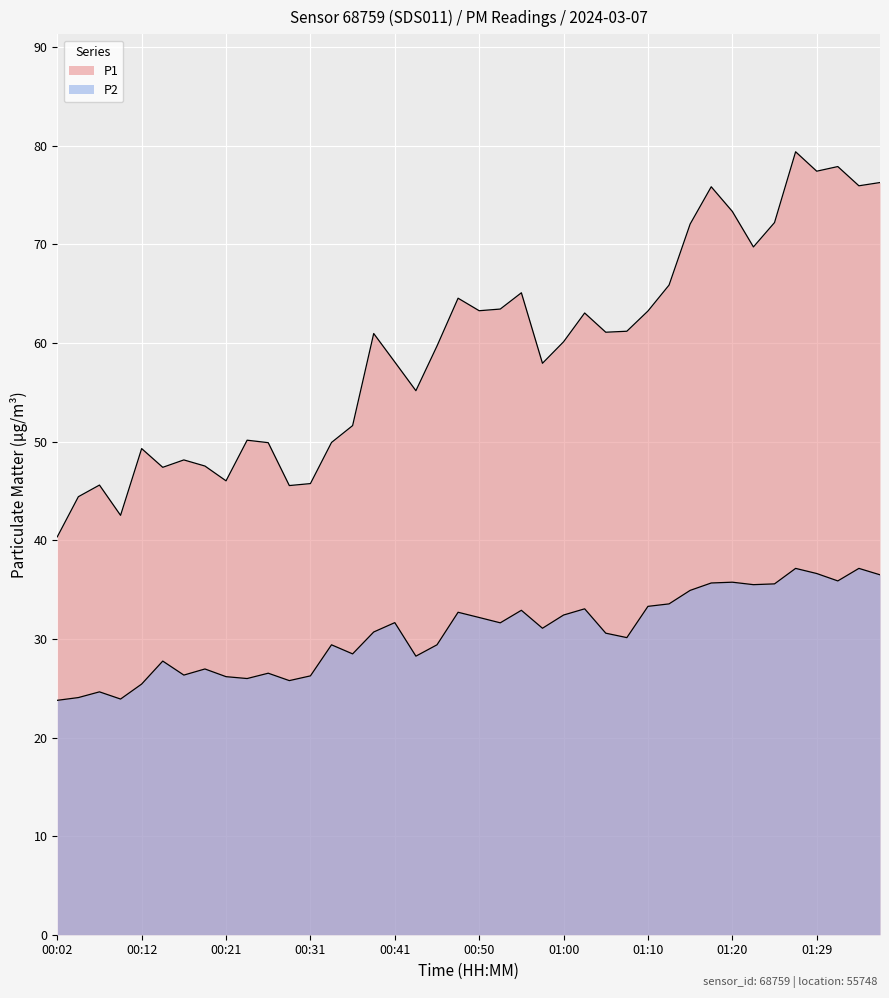

List the series in order of their overall mean, lowest first.

P2, P1